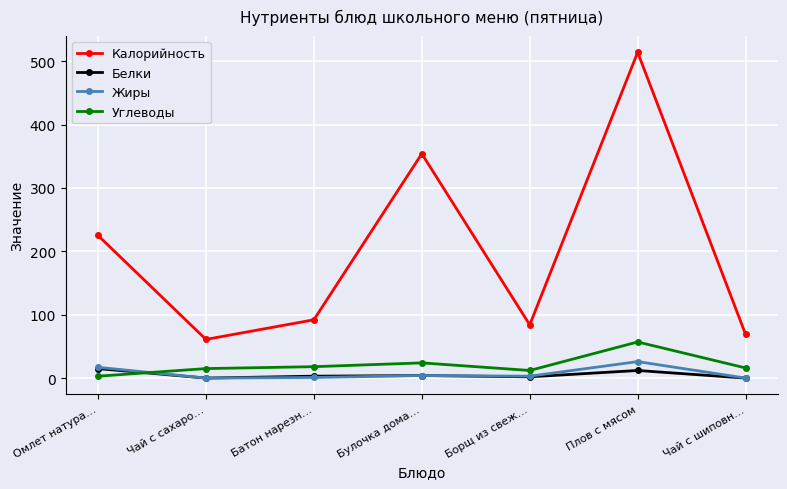

In Калорийность, how many points are higher than both neighbors (excluding endpoints)?

2